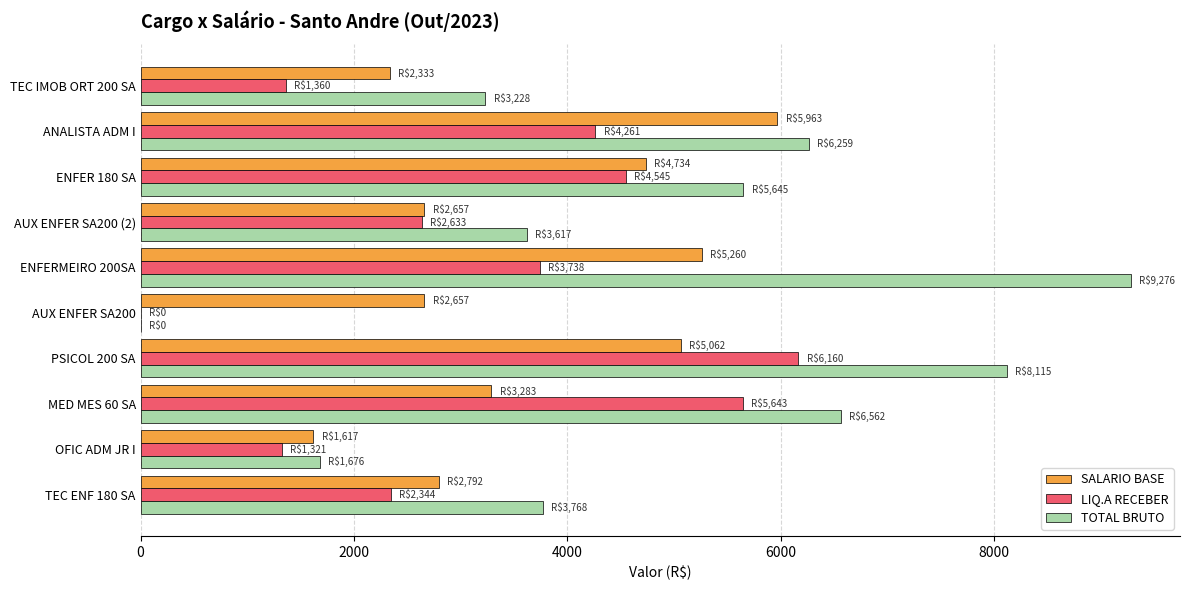

Which category has the highest value across all series?

ENFERMEIRO 200SA